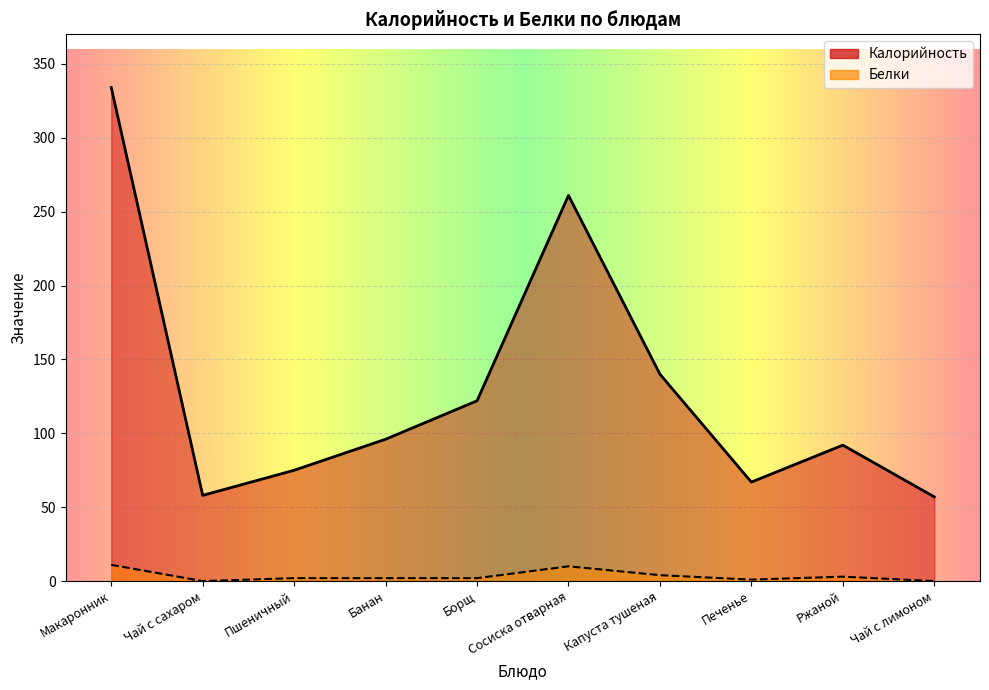

Reading left to right, transcribe all the data shown in this chart.

Калорийность: Макаронник=334	Чай с сахаром=58	Пшеничный=75	Банан=96	Борщ=122	Сосиска отварная=261	Капуста тушеная=140	Печенье=67	Ржаной=92	Чай с лимоном=57
Белки: Макаронник=11	Чай с сахаром=0	Пшеничный=2	Банан=2	Борщ=2	Сосиска отварная=10	Капуста тушеная=4	Печенье=1	Ржаной=3	Чай с лимоном=0